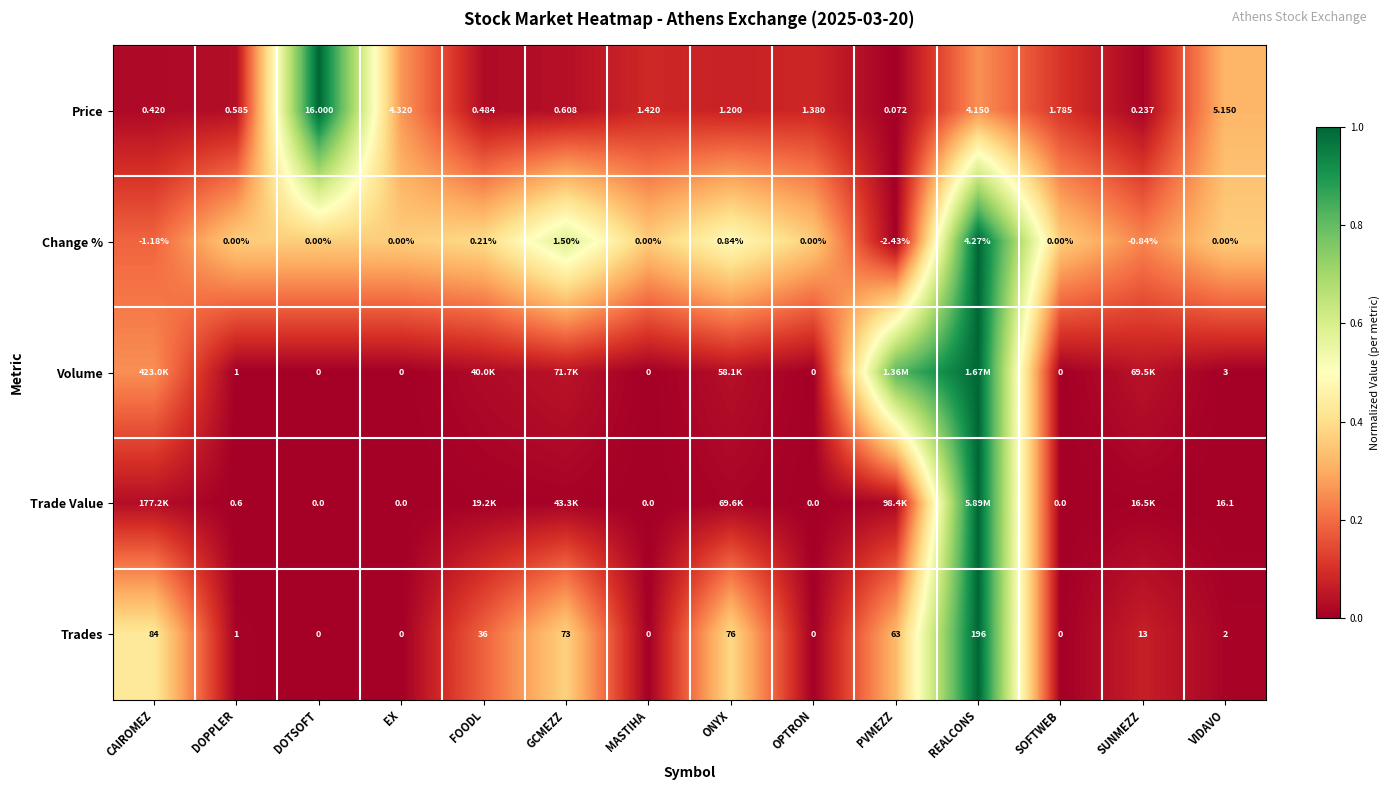

Rank the series at VIDAVO from highest to lowest value.

Trade Value, Price, Volume, Trades, Change %